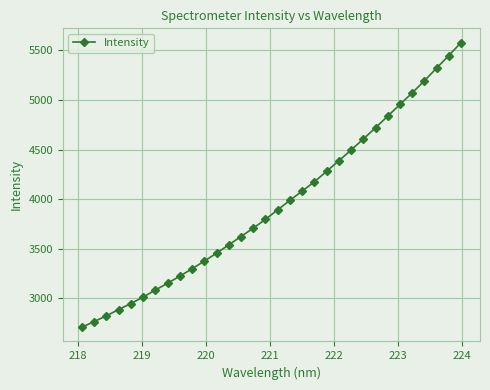

What is the difference between the maximum and minimum values?

2873.3